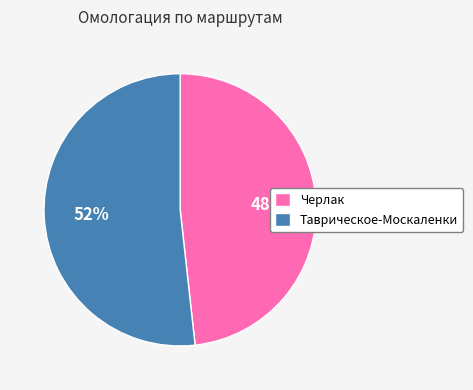

Is it true that Таврическое-Москаленки is 52% of the pie?

True